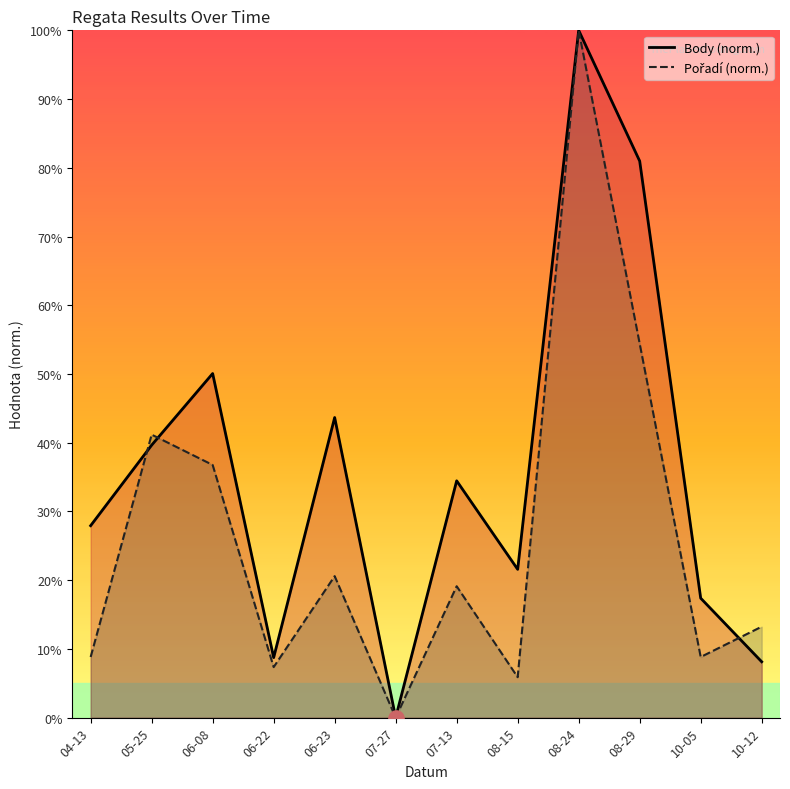

At how many categories does at least one series exceed 63?

2